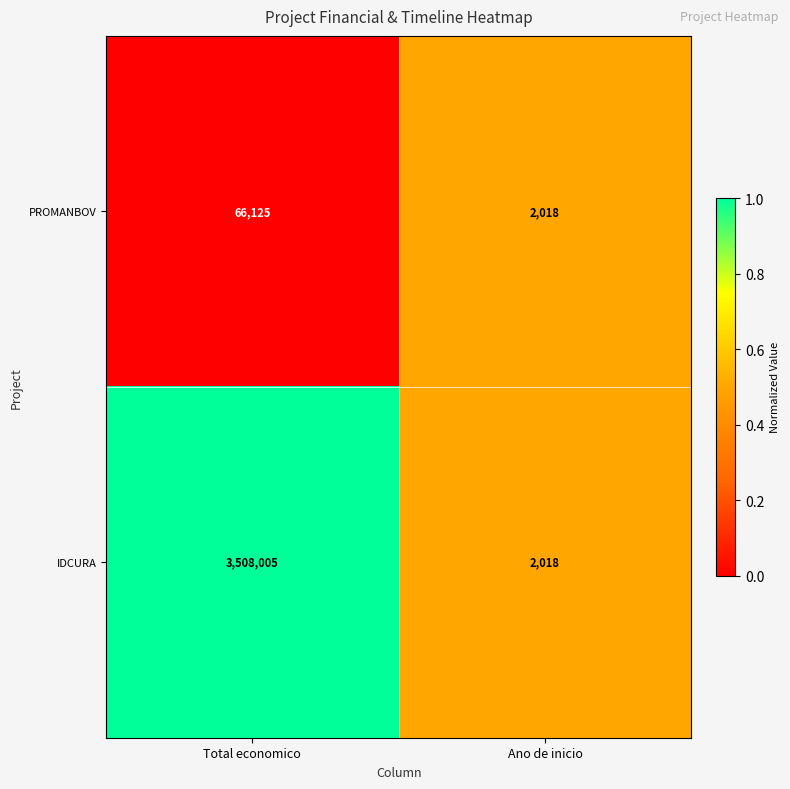

The value of PROMANBOV at Total economico is 98246. True or false?

False